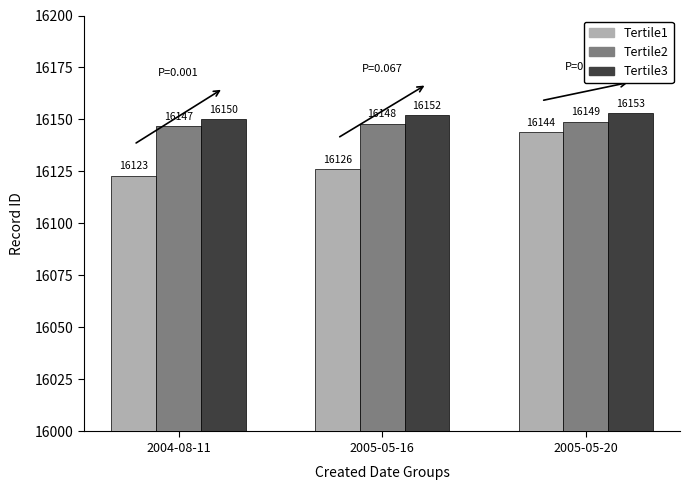

What is the sum of the Tertile1 values at 2005-05-20 and 2005-05-16?

32270